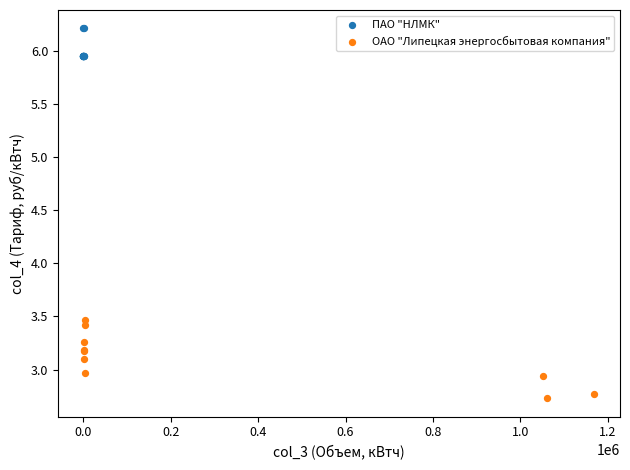

Which series contains the highest Y value?

ПАО "НЛМК"